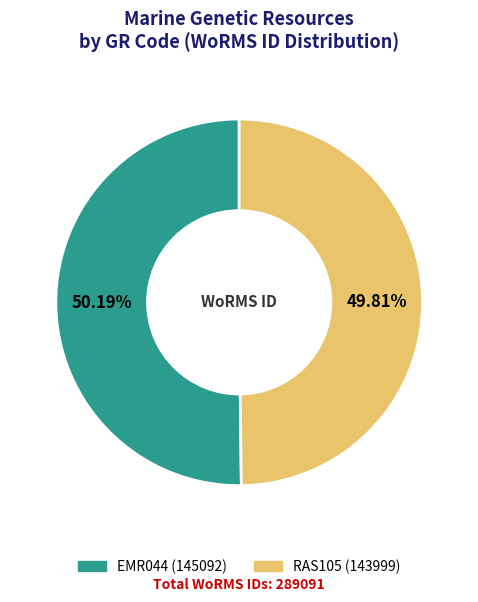

To the nearest percent, what is the combined percentage of EMR044 and RAS105?

100%